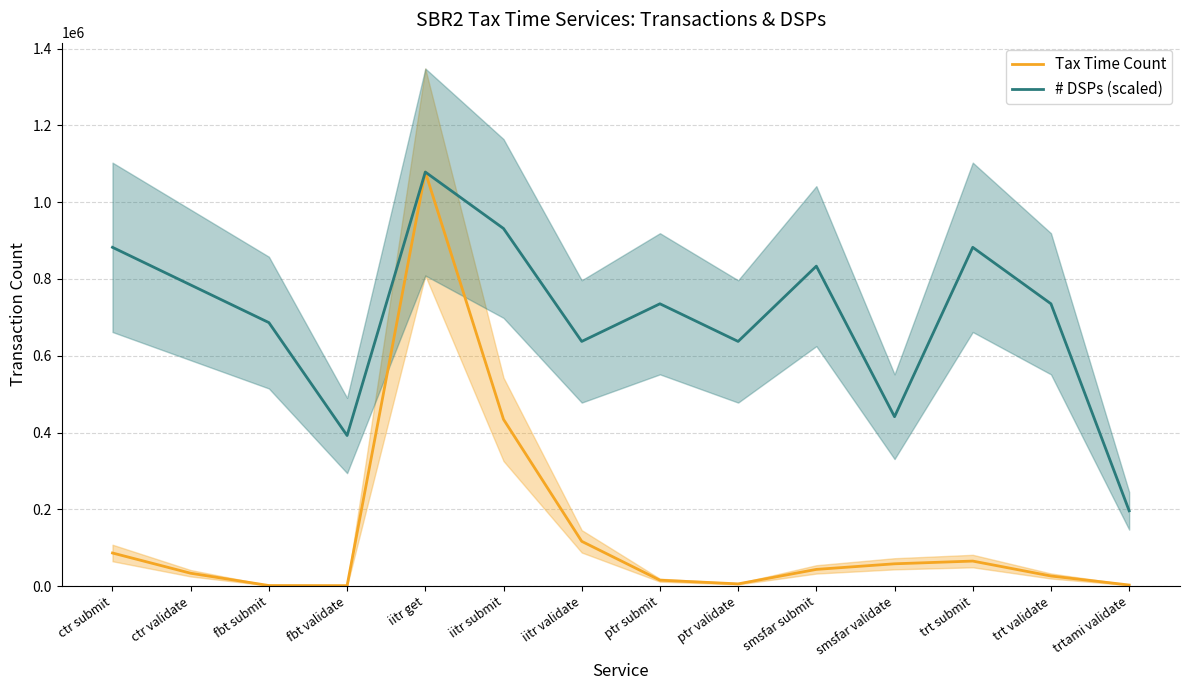

What is the spread (max minus min) of values at fbt submit?

684803.5